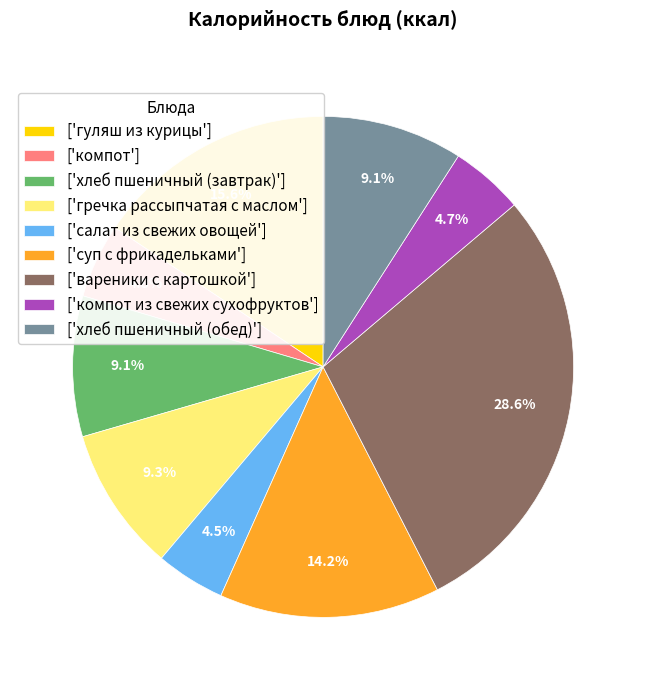

Between ['гуляш из курицы'] and ['хлеб пшеничный (обед)'], which is larger?

['гуляш из курицы']